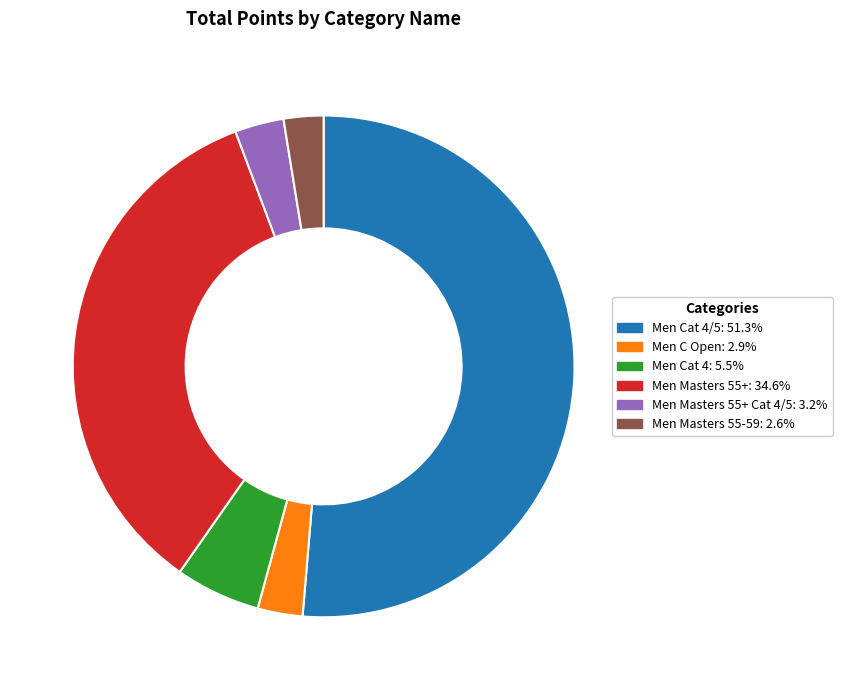

Is there any slice that represents more than half of the pie?

Yes